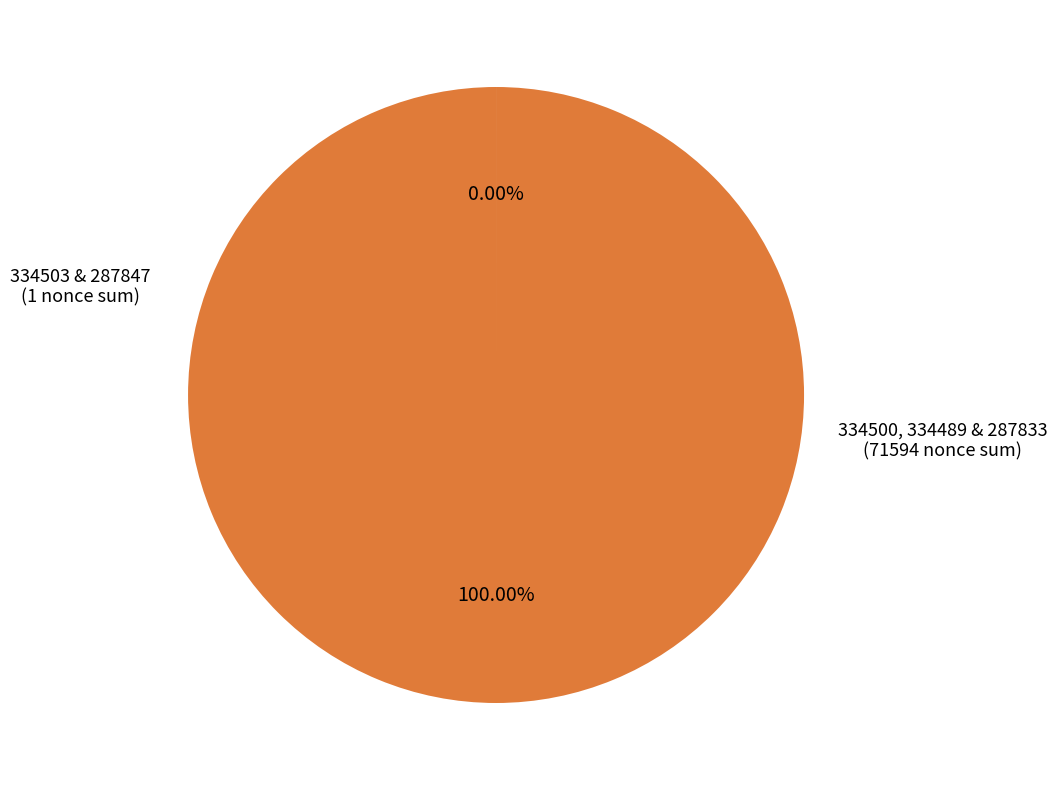

To the nearest percent, what is the difference between the largest and smallest slice percentages?

100%